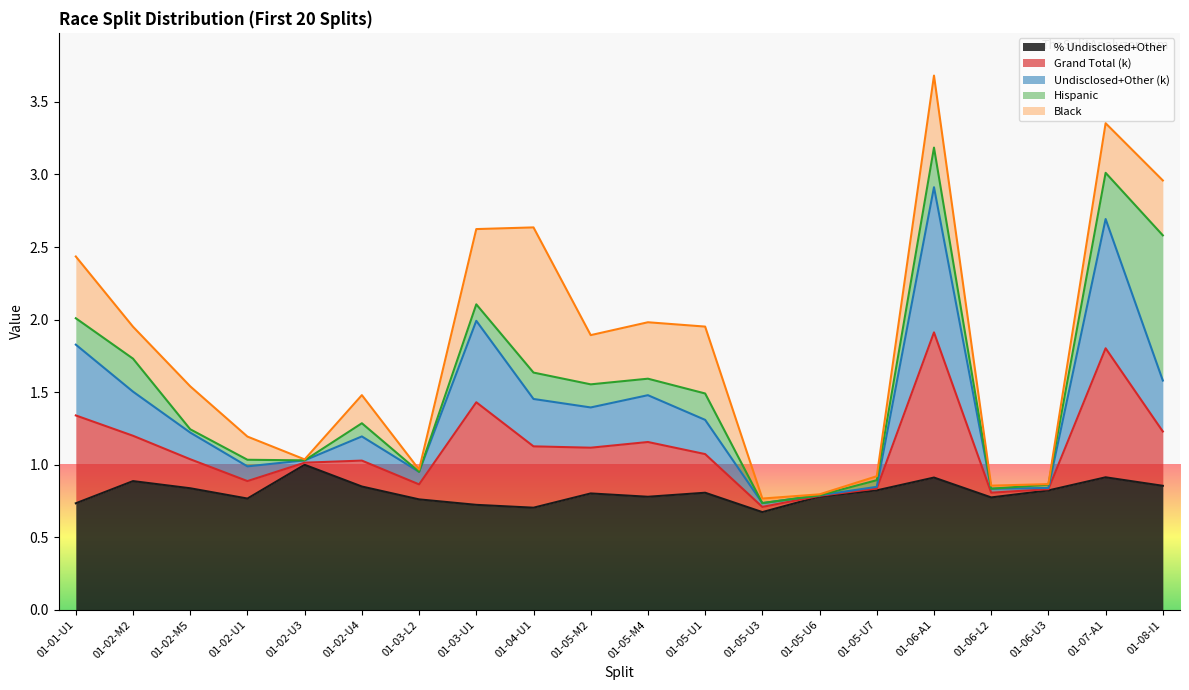

True or false: % Undisclosed+Other has a value of 0.9 at 01-06-A1.

True